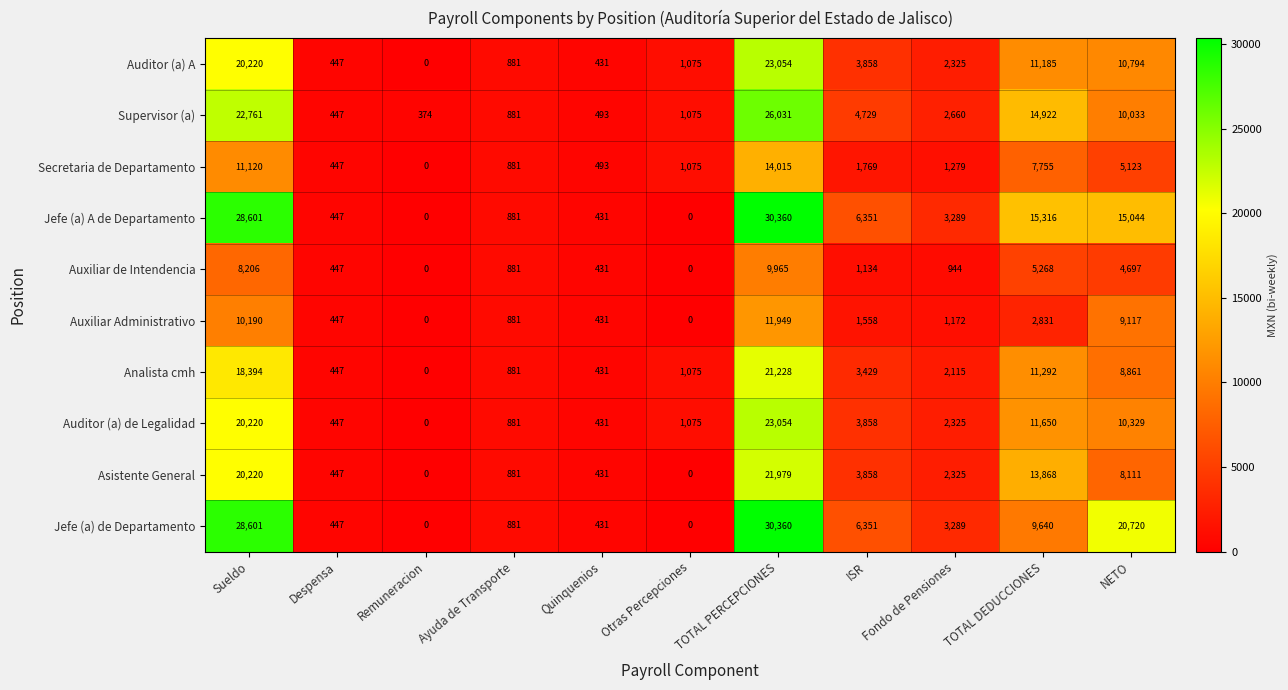

What is the sum of the Supervisor (a) values at Quinquenios and Otras Percepciones?

1568